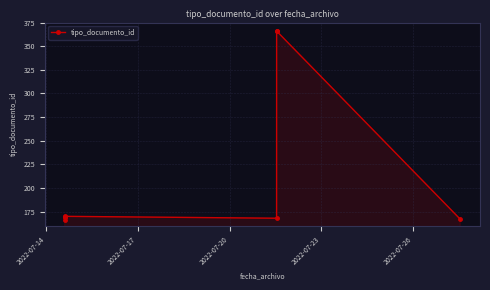

How many values exceed 169?

3